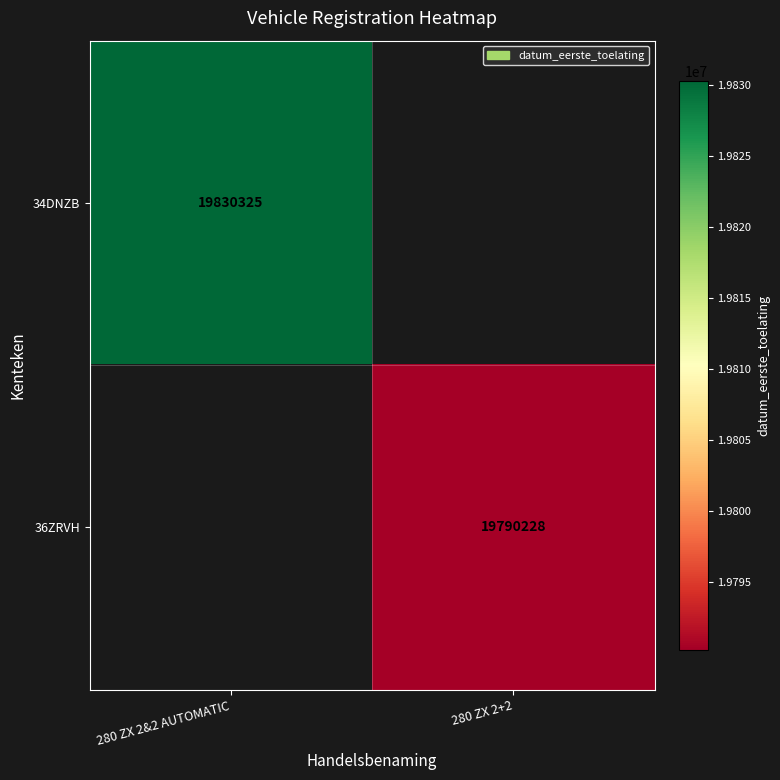

Is it true that 36ZRVH equals 19790228 at 280 ZX 2+2?

True